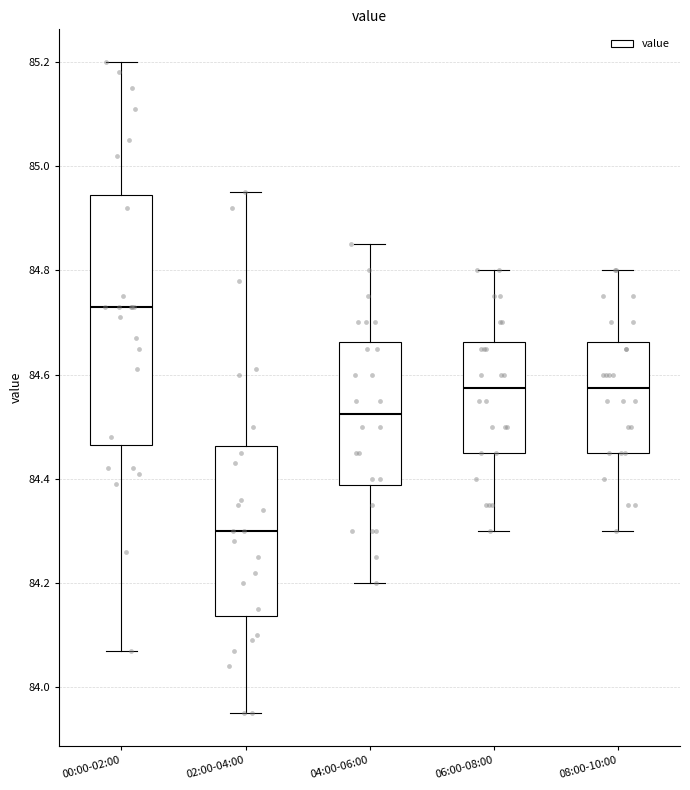

Where does the lower whisker of the box for 06:00-08:00 end on the y-axis? The values are not printed on the chart, so give them approximately, as read against the axis.

84.30